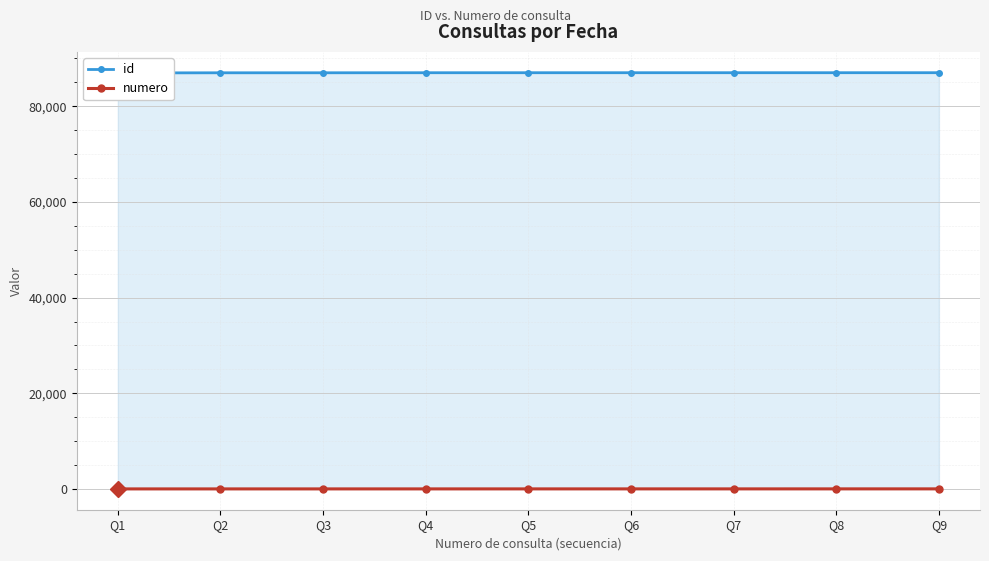

True or false: numero has more than 2 points higher than both neighbors.

False